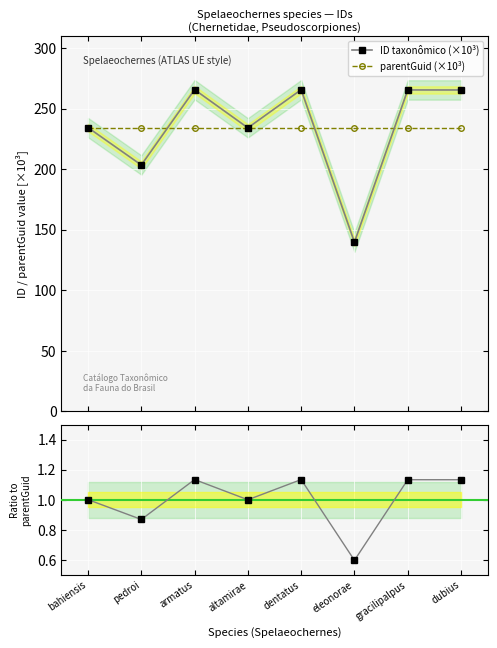

Is the value of parentGuid (×10³) at bahiensis greater than the value of ID taxonômico (×10³) at eleonorae?

Yes